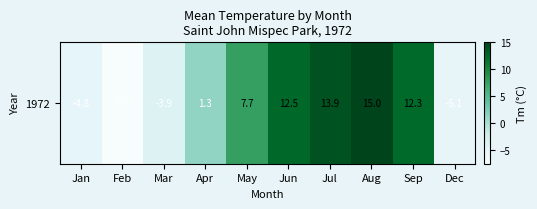

Rank the categories by value from highest to lowest.

Aug, Jul, Jun, Sep, May, Apr, Mar, Jan, Dec, Feb